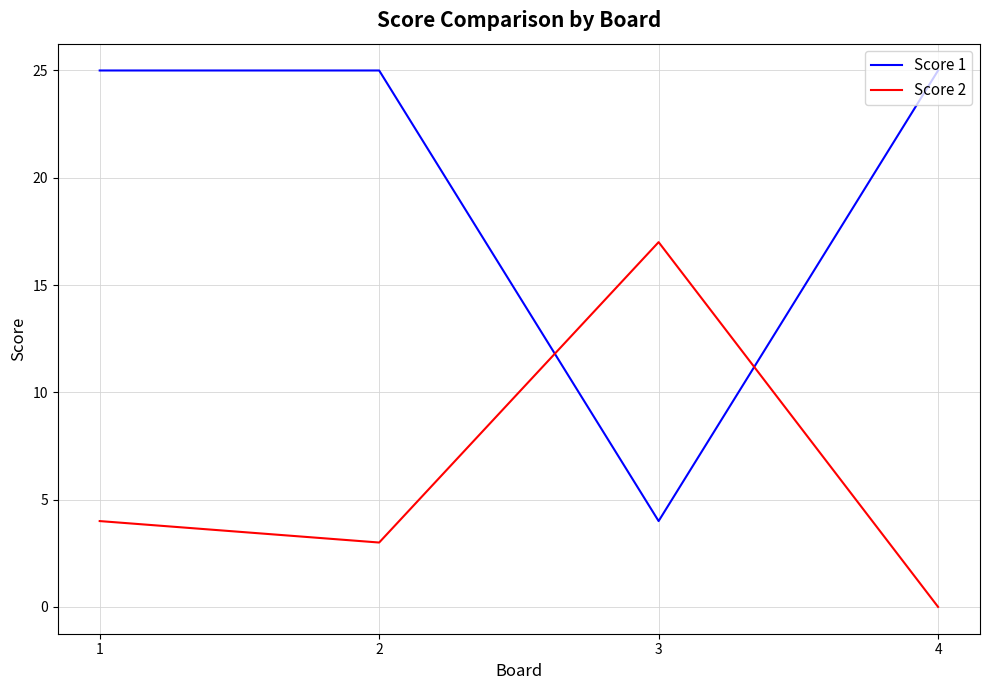

What is the sum of the Score 1 values at 1 and 4?

50